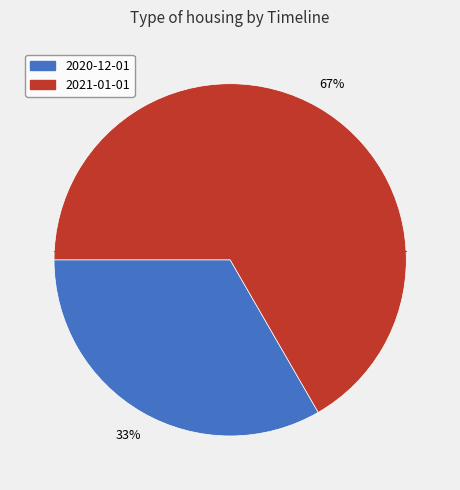

Which category has the biggest portion of the pie?

2021-01-01